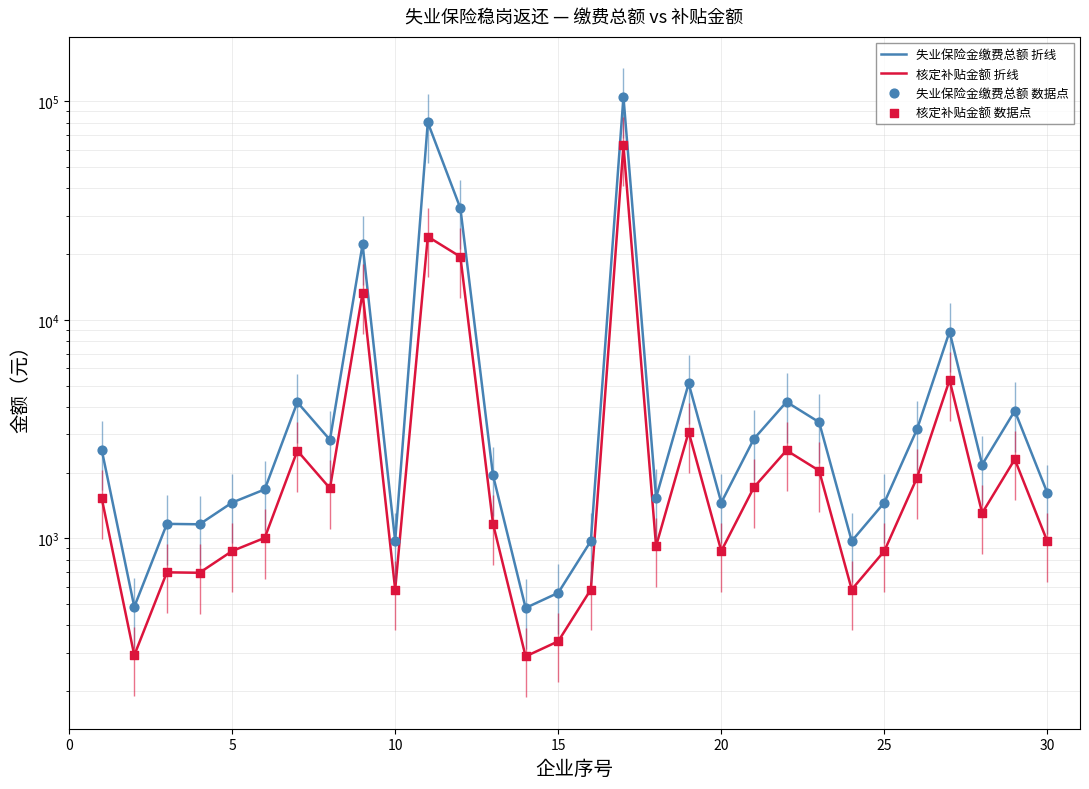

Which series has the widest spread of Y values?

失业保险金缴费总额 折线